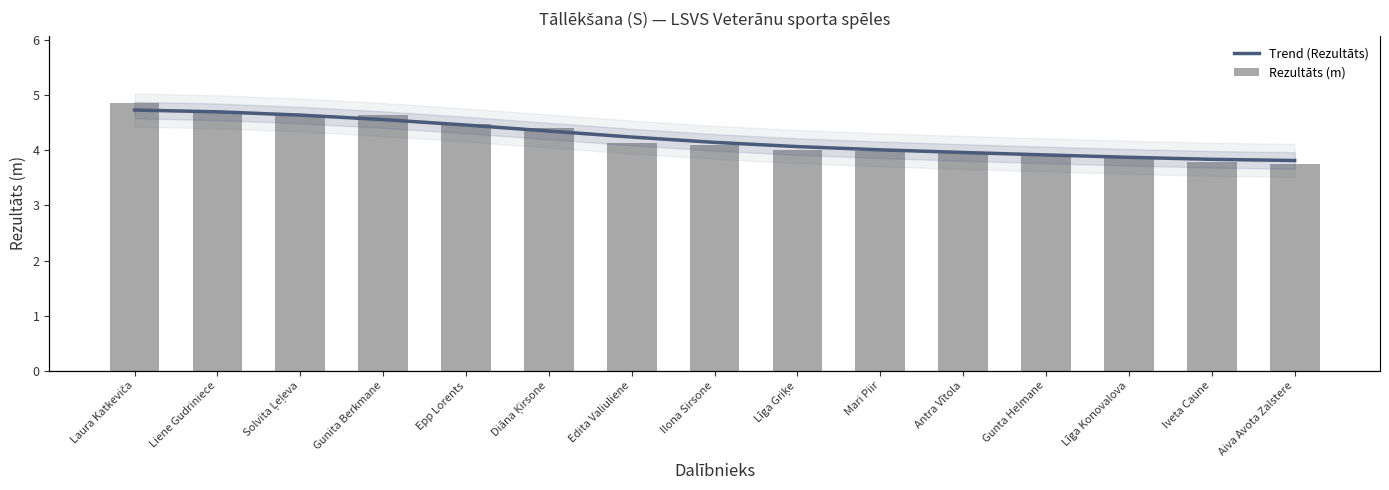

Where does the Rezultāts (m) series first go above 4?

Laura Katkeviča